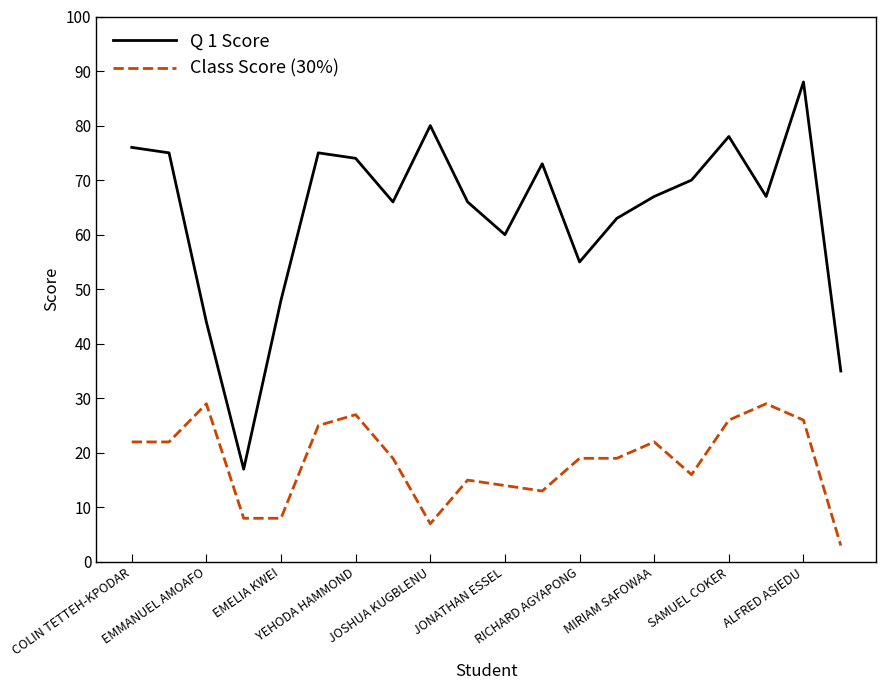

What is the sum of all Q 1 Score values?

1277